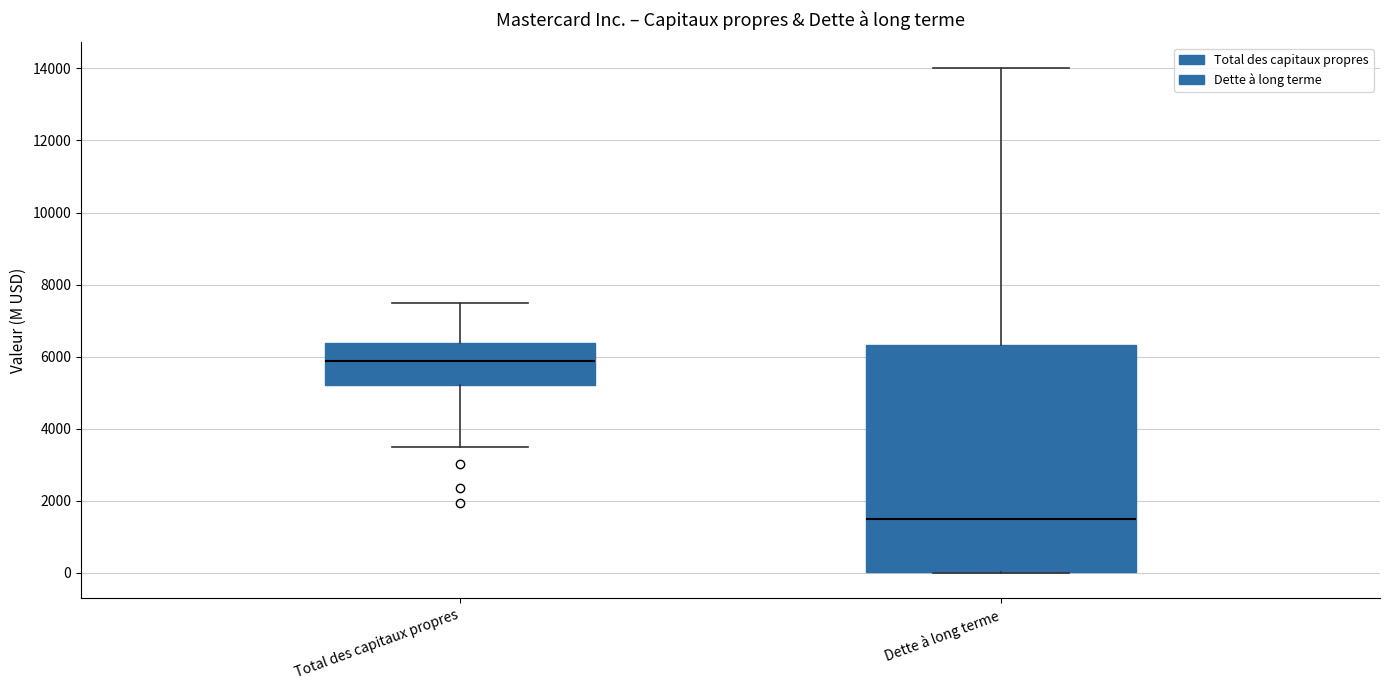

Which box is the tallest, from its lower edge to its upper edge?

Dette à long terme